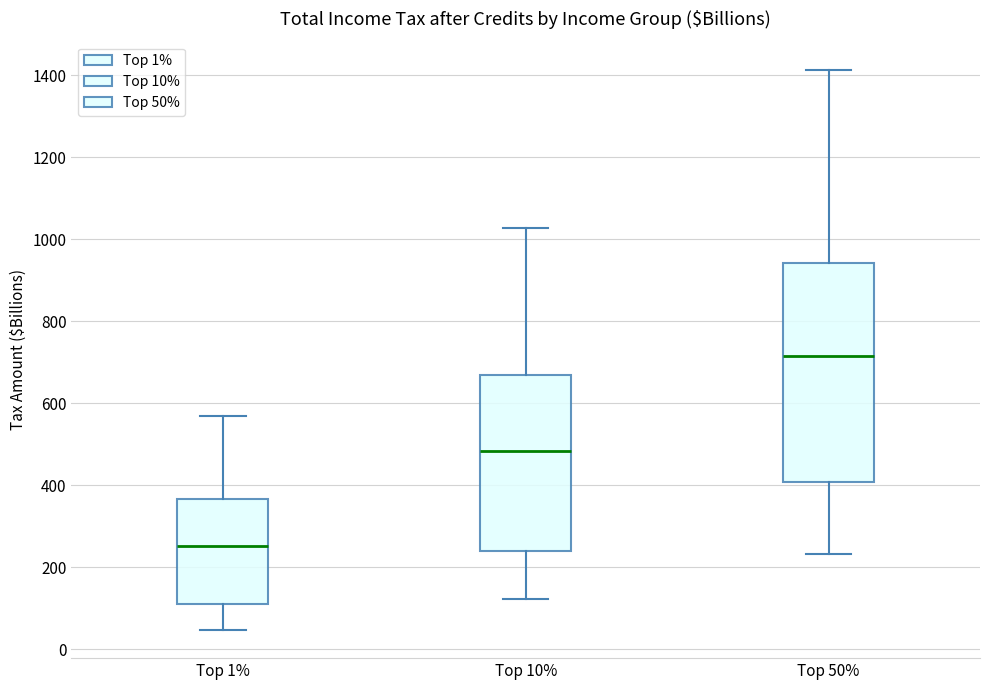

Which box is the tallest, from its lower edge to its upper edge?

Top 50%